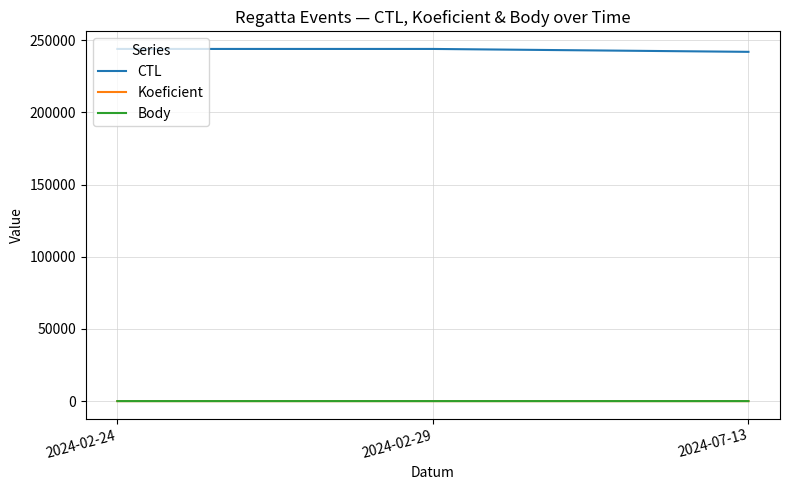

The value of Koeficient at 2024-07-13 is 2. True or false?

True